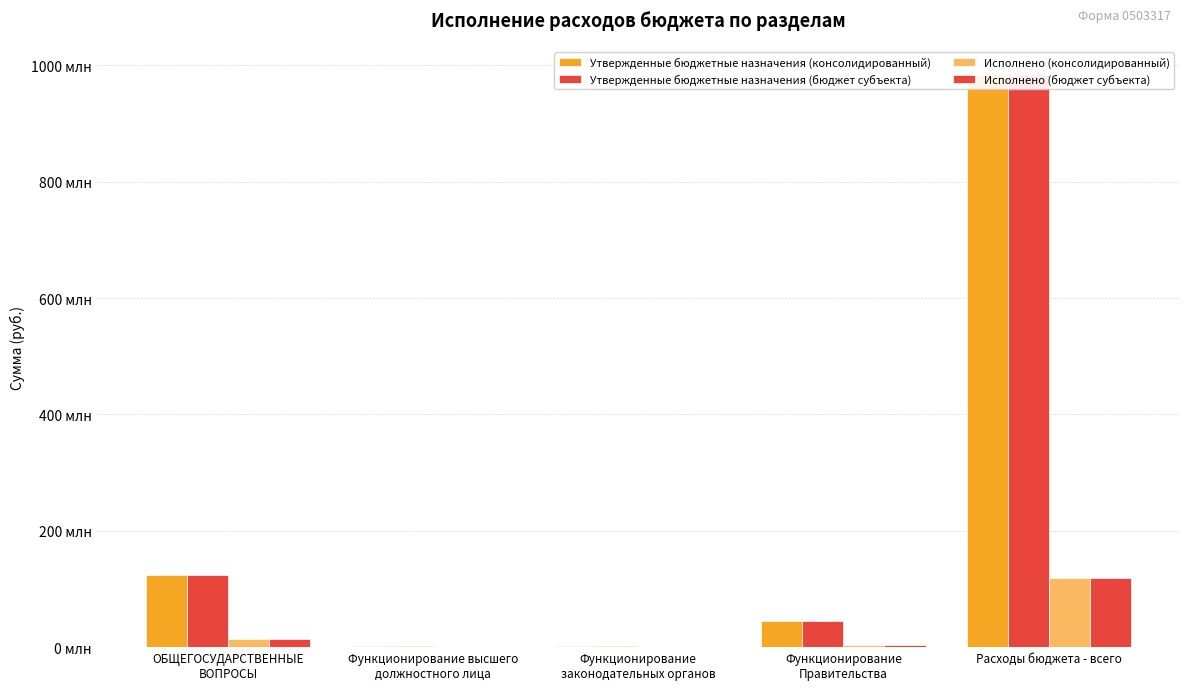

Reading left to right, list all the values displayed in this chart.

Утвержденные бюджетные назначения (консолидированный): 123353391.7	2078300.0	1371500.0	44934268.8	982737795.1
Утвержденные бюджетные назначения (бюджет субъекта): 123353391.7	2078300.0	1371500.0	44934268.8	982737795.1
Исполнено (консолидированный): 14154543.5	238306.1	133369.0	4402239.0	118970942.3
Исполнено (бюджет субъекта): 14154543.5	238306.1	133369.0	4402239.0	118970942.3